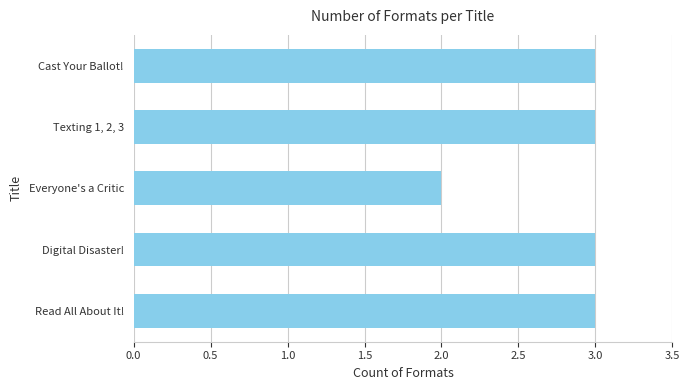

True or false: the data shows 5 at Texting 1, 2, 3.

False